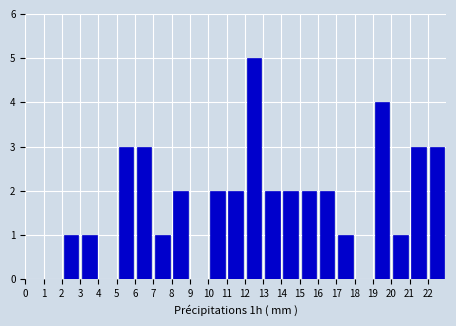

Reading left to right, list every bar in this chart as the range it spans on the x-axis followed by its height. The values are not printed on the chart, so give them approximately, as read against the axis.

0 to 1: 0
1 to 2: 0
2 to 3: 1
3 to 4: 1
4 to 5: 0
5 to 6: 3
6 to 7: 3
7 to 8: 1
8 to 9: 2
9 to 10: 0
10 to 11: 2
11 to 12: 2
12 to 13: 5
13 to 14: 2
14 to 15: 2
15 to 16: 2
16 to 17: 2
17 to 18: 1
18 to 19: 0
19 to 20: 4
20 to 21: 1
21 to 22: 3
22 to 23: 3